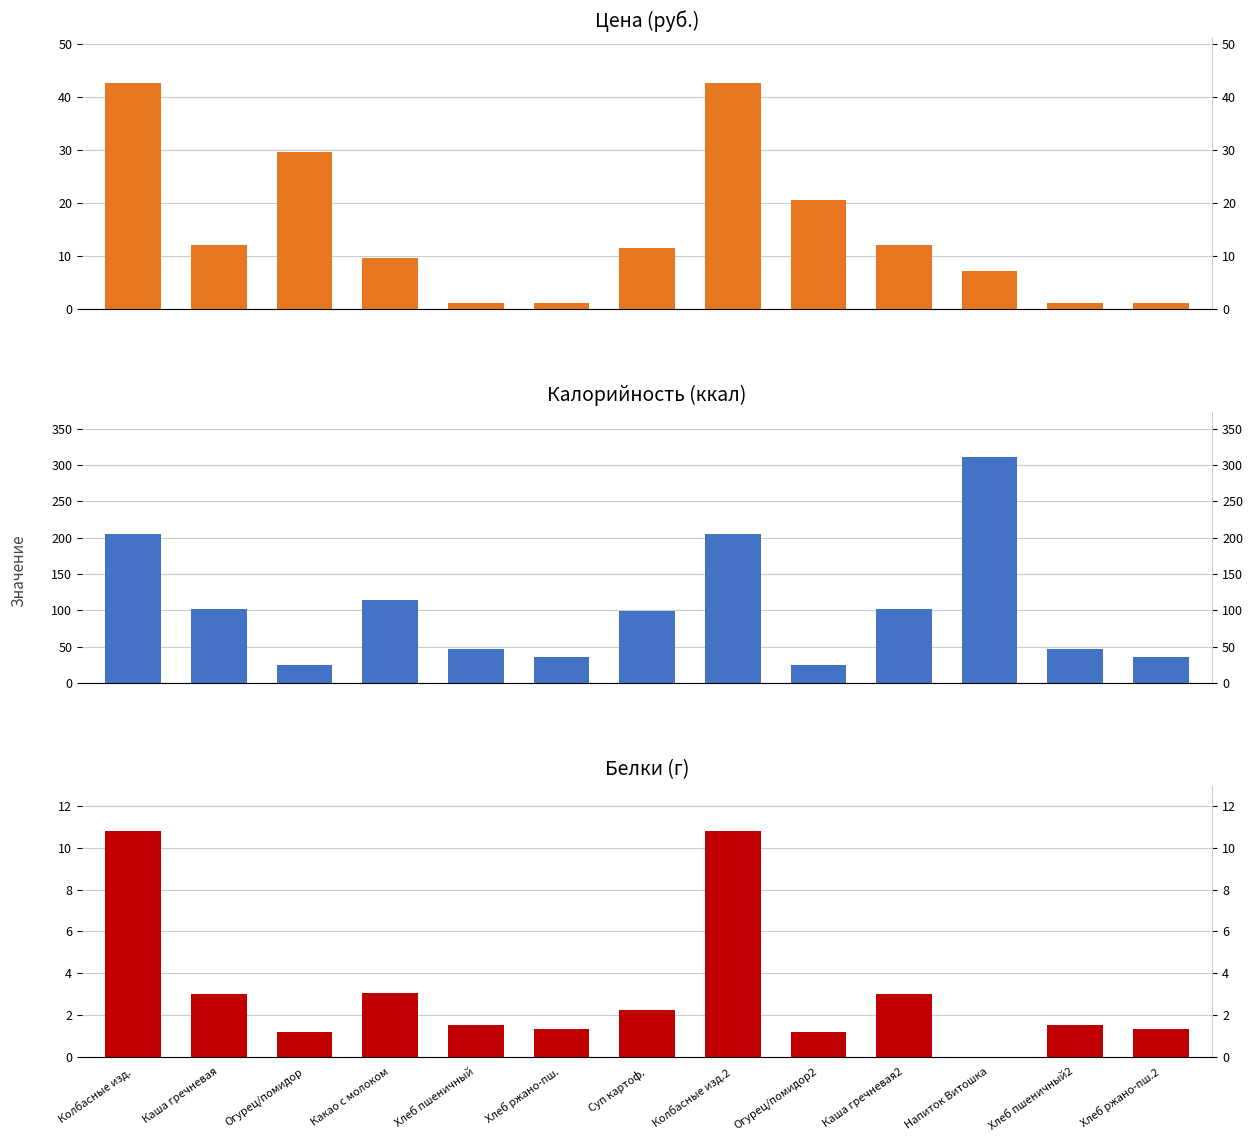

True or false: Белки (г) has a value of 3.7 at Суп картоф..

False